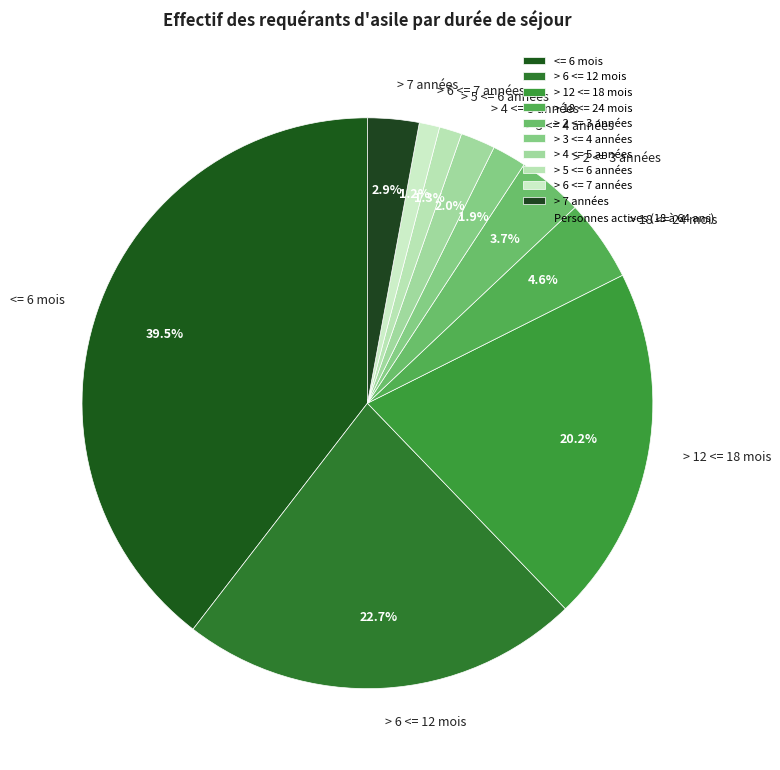

Is there a majority slice in this chart?

No